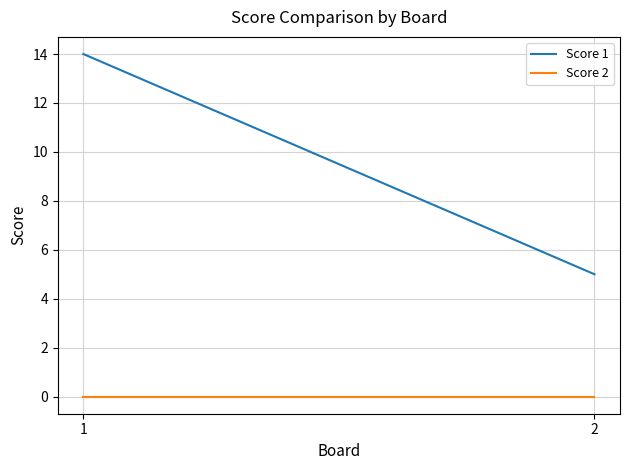

Reading left to right, extract all data points from this chart.

Score 1: 14	5
Score 2: 0	0